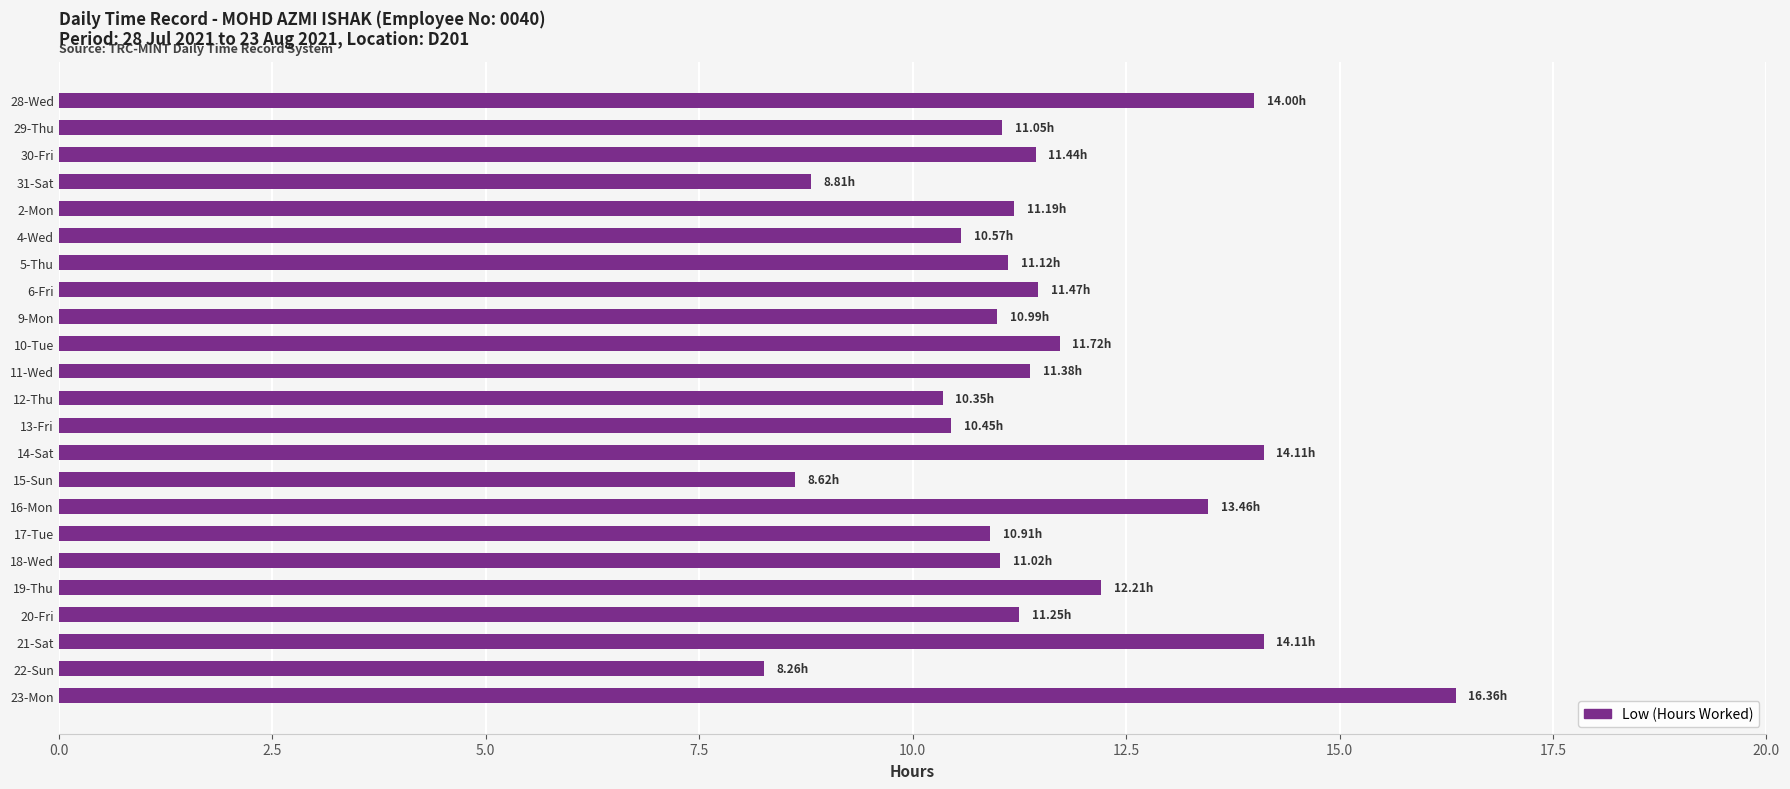

What is the difference between the second highest and second lowest values?

5.5